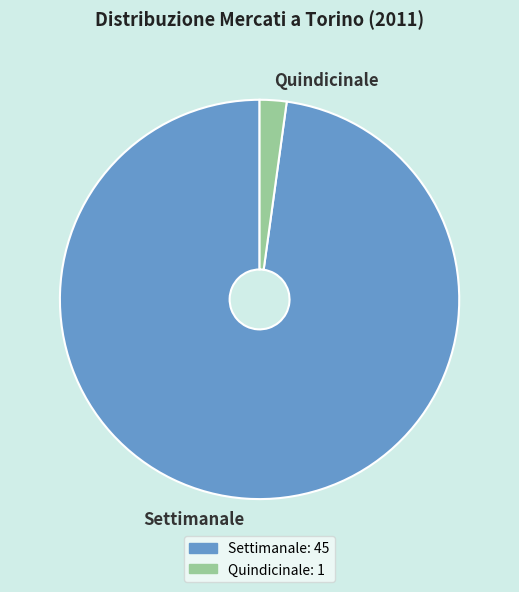

Which category has the biggest portion of the pie?

Settimanale